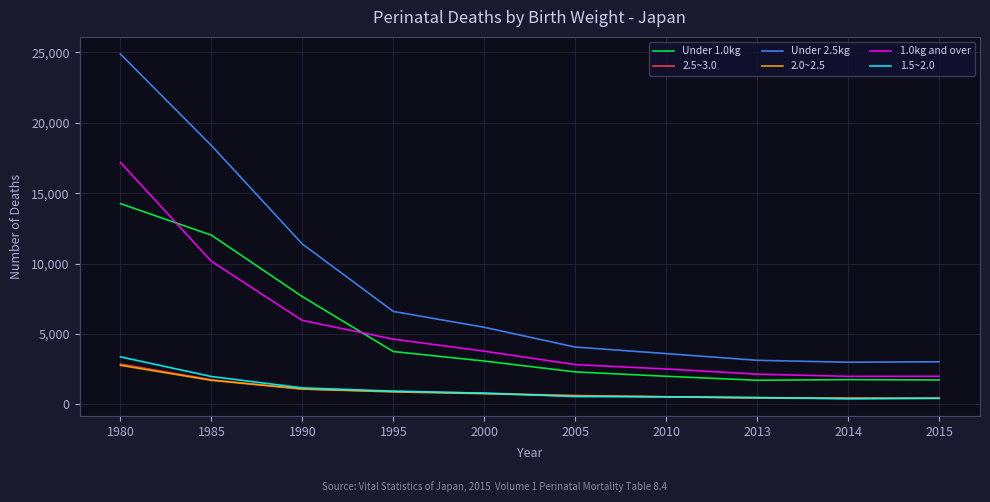

What is the greatest value displayed?

24887